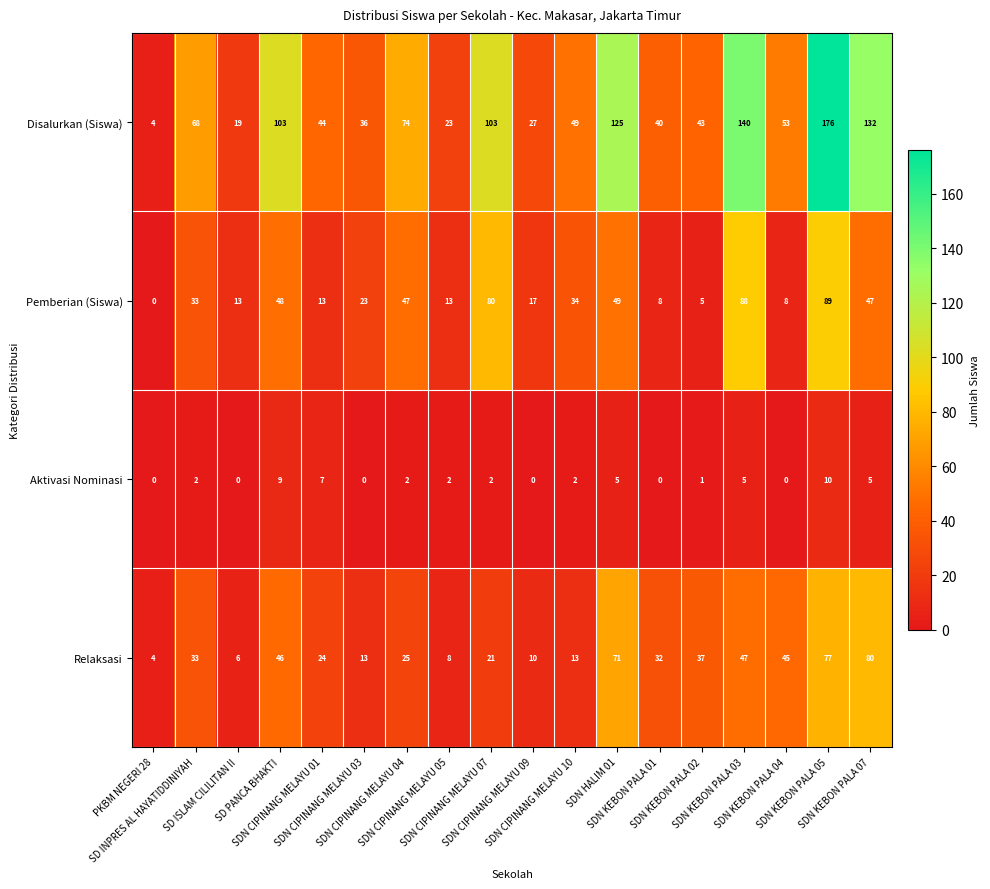

How many series are shown in this chart?

4